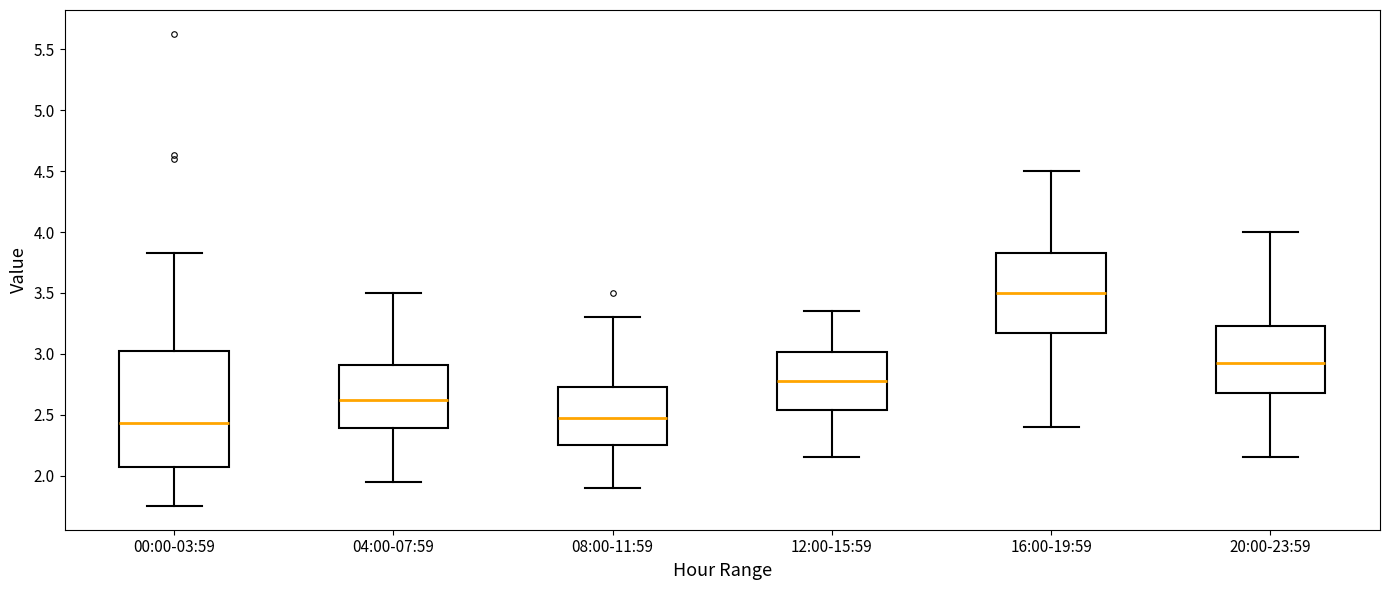

Which box's median line is the highest?

16:00-19:59